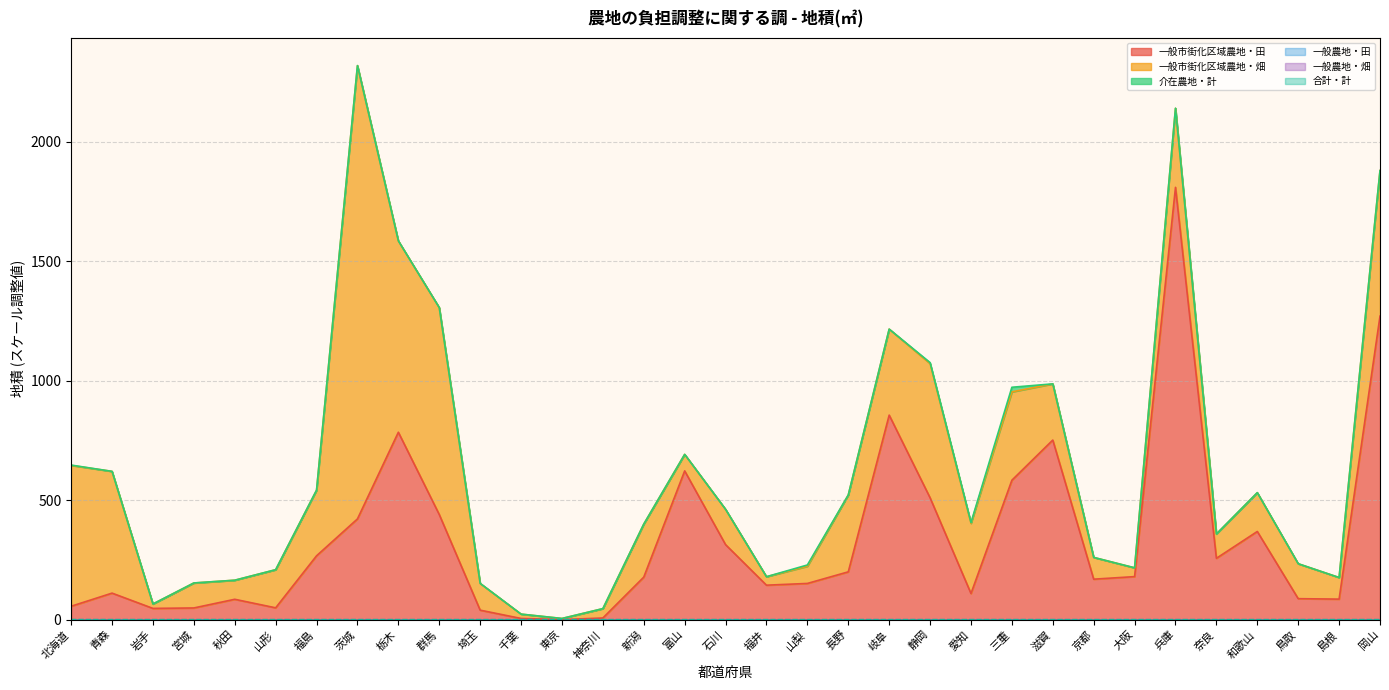

At which label is 一般市街化区域農地・田 closest to 905?

岐阜